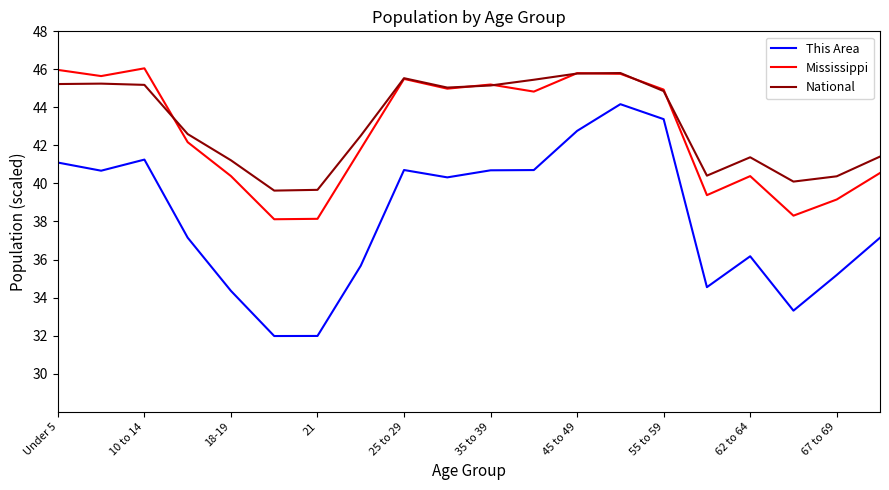

True or false: Mississippi and This Area cross at least once.

False